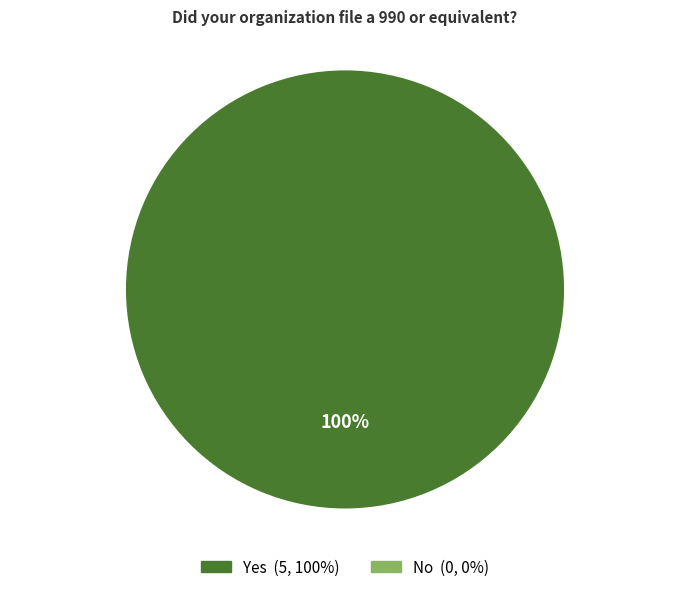

Is there any slice that represents more than half of the pie?

Yes